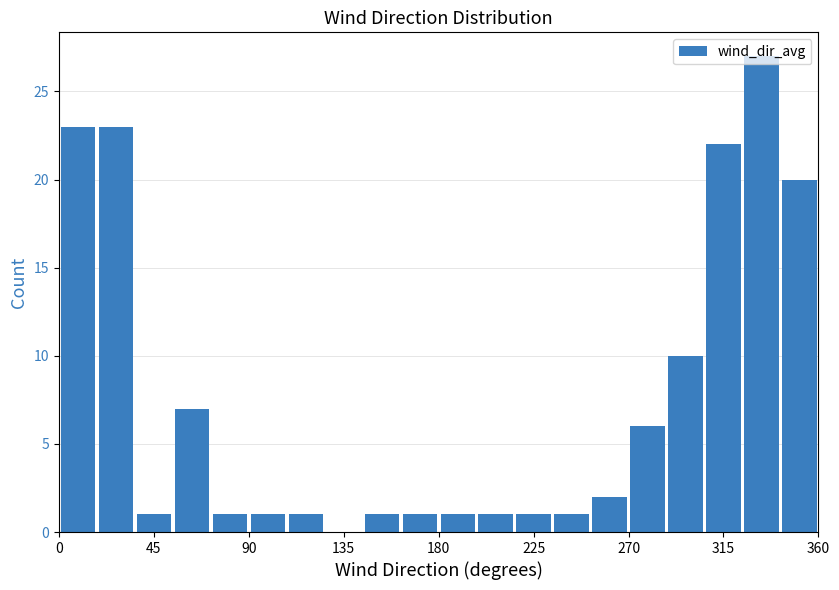

Read against the x-axis, roughly where is the centre of the tallest bar?

335